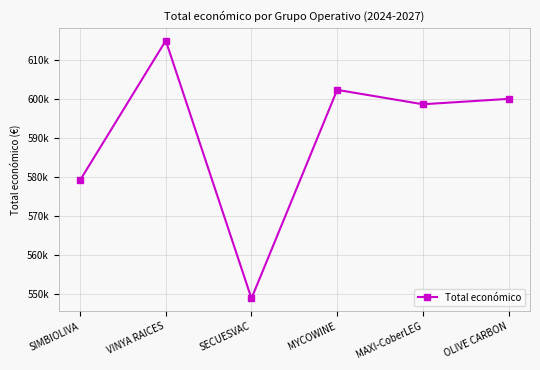

What is the difference between the values at OLIVE CARBON and MYCOWINE?

2303.4